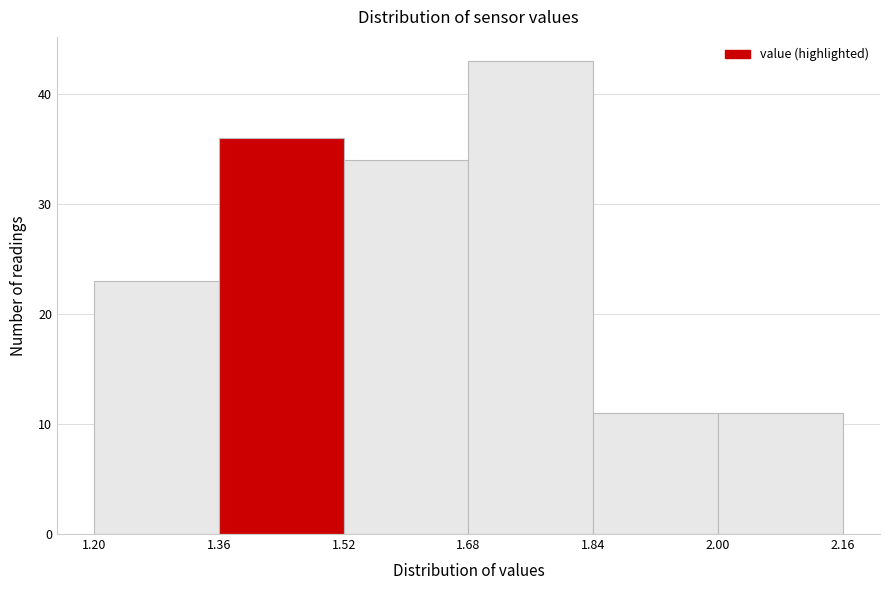

Reading left to right, transcribe this chart: for each bar, give the range it covers on the x-axis and its height. The values are not printed on the chart, so give them approximately, as read against the axis.

1.20 to 1.36: 23
1.36 to 1.52: 36
1.52 to 1.68: 34
1.68 to 1.84: 43
1.84 to 2.00: 11
2.00 to 2.16: 11